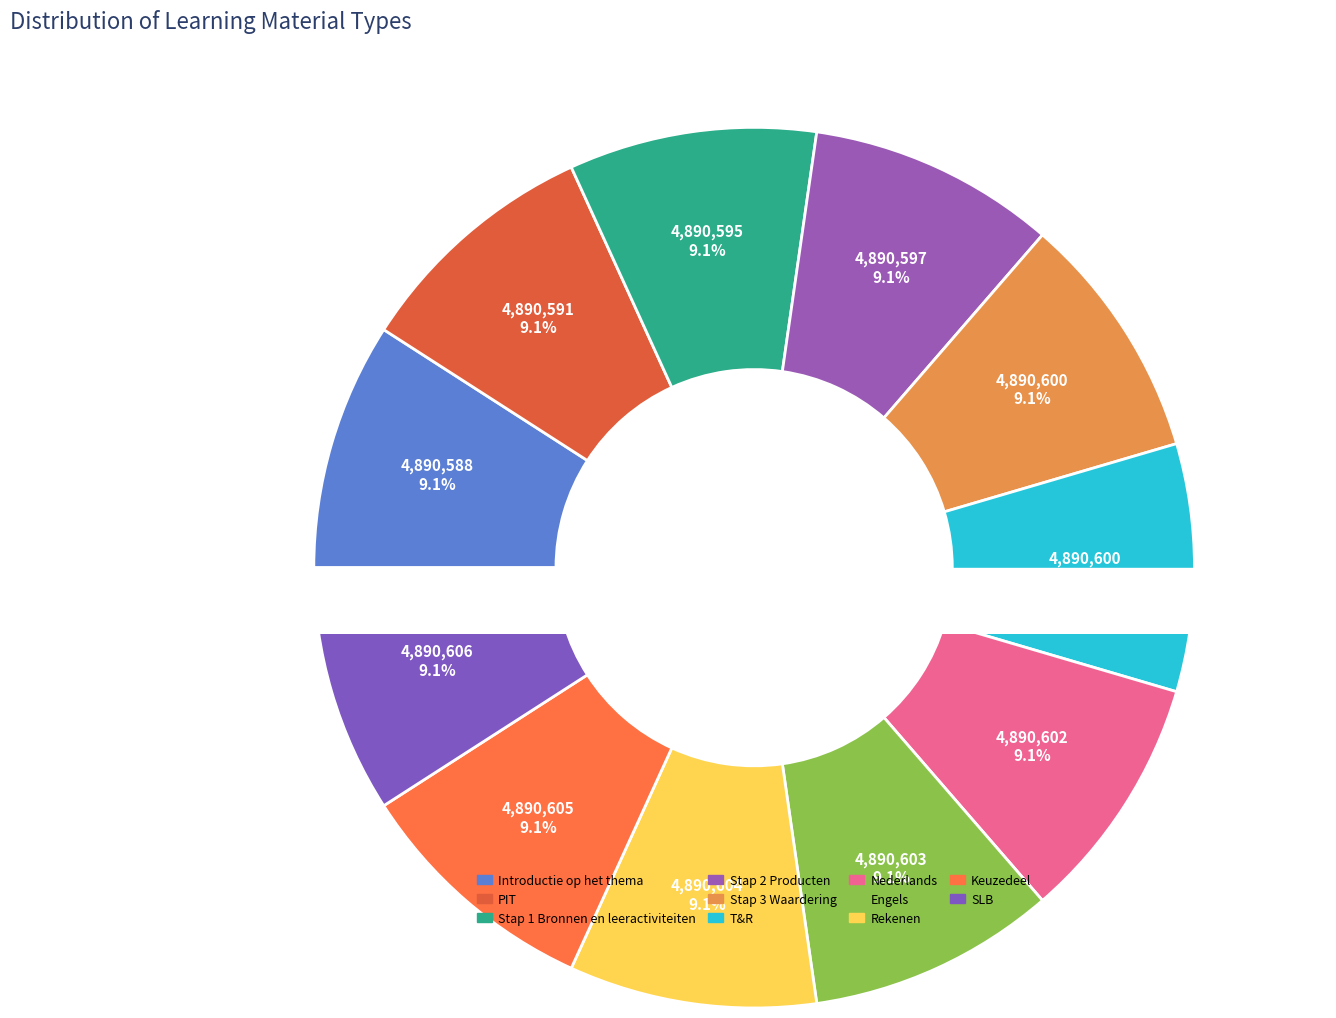

To the nearest percent, what is the average slice percentage?

9%